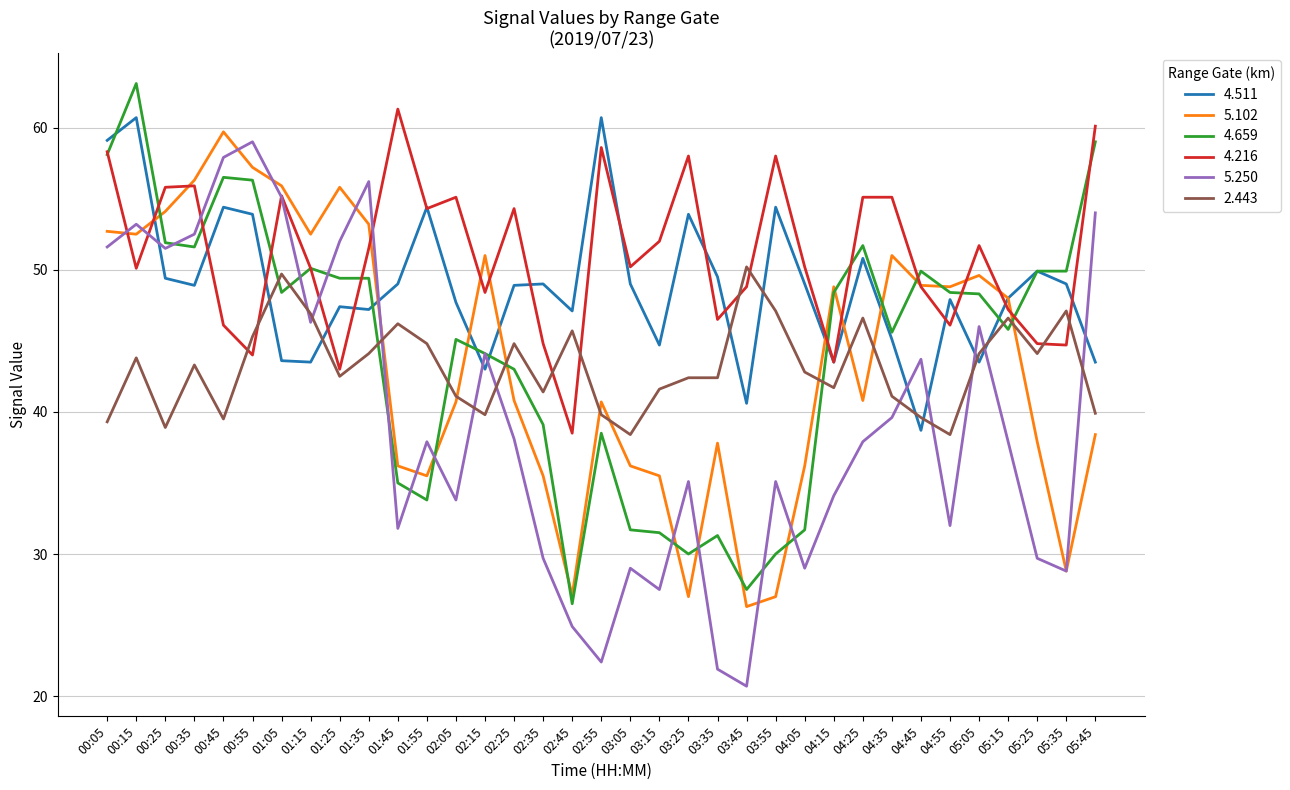

What is the difference between the maximum and minimum values in the 4.216 series?

22.8